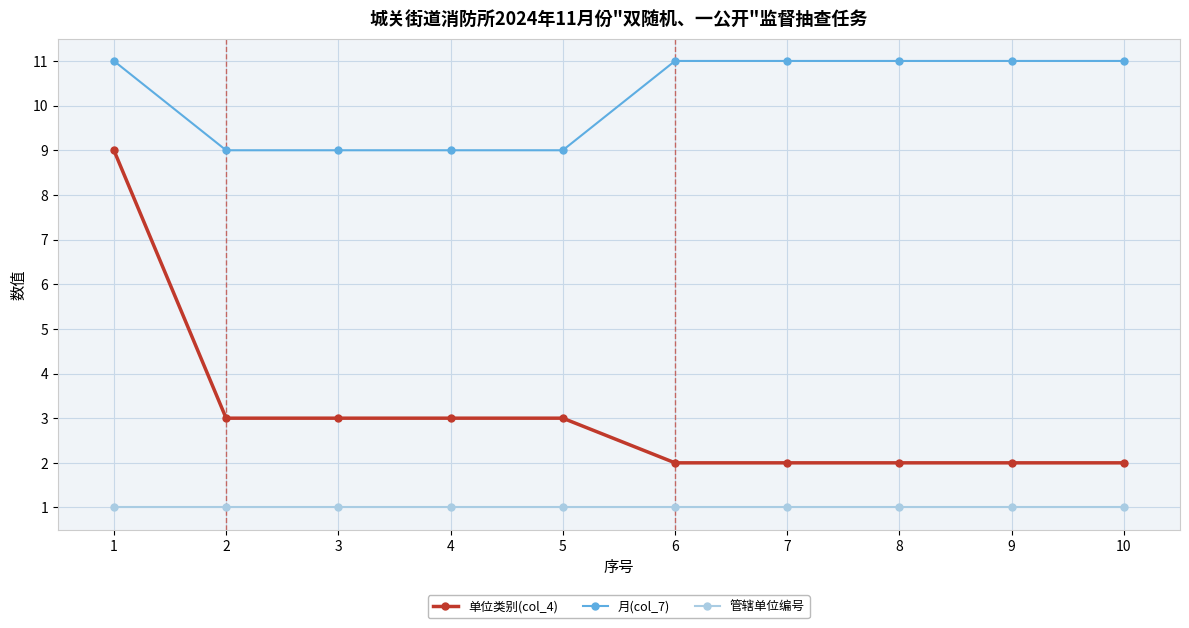

Which category has the highest value in the 单位类别(col_4) series?

1